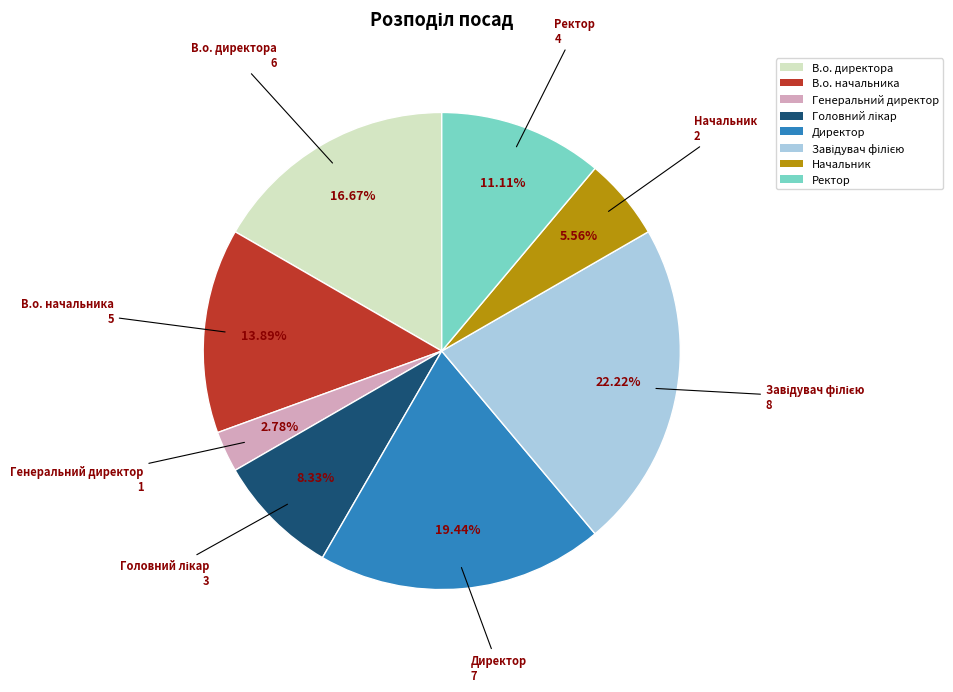

What is the ratio of the value at В.о. начальника to the value at Директор?

0.7